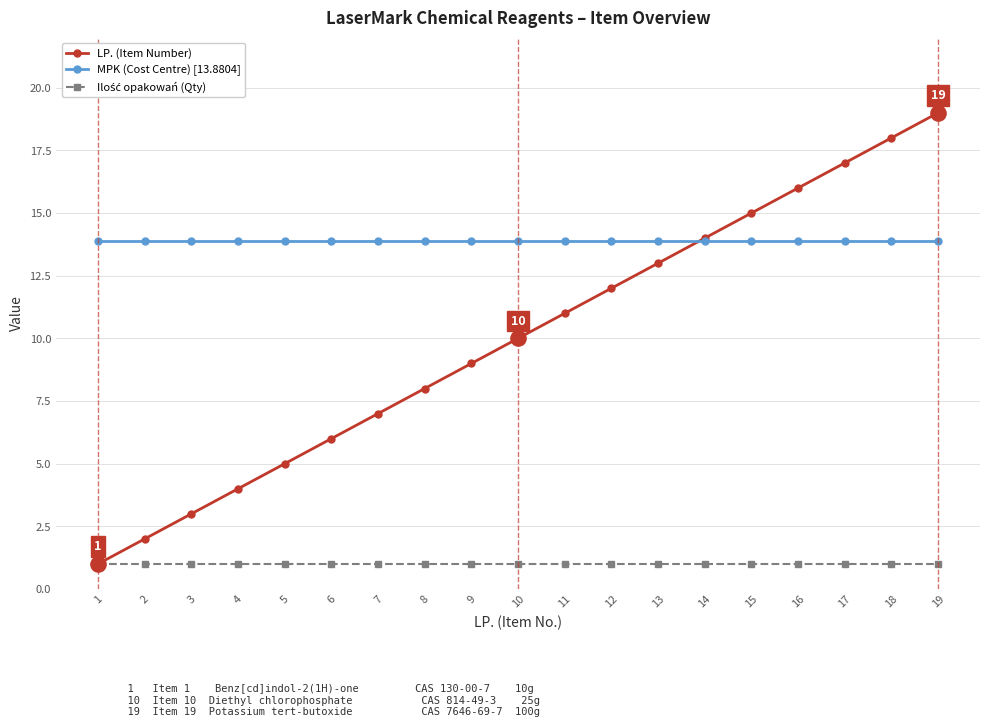

What is the total value across all series at 10?

24.9